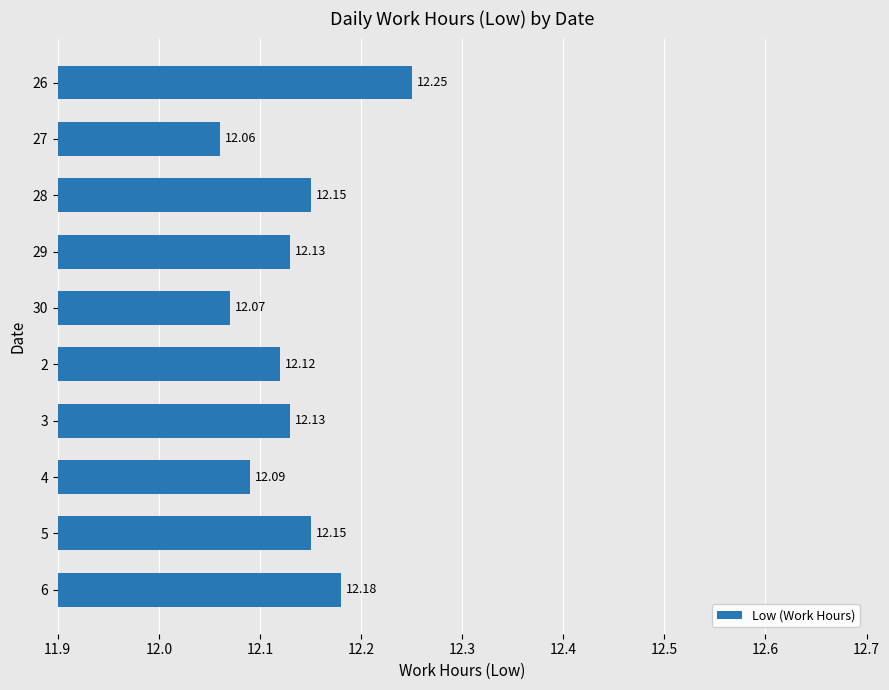

What is the difference between the maximum and minimum values?

0.2